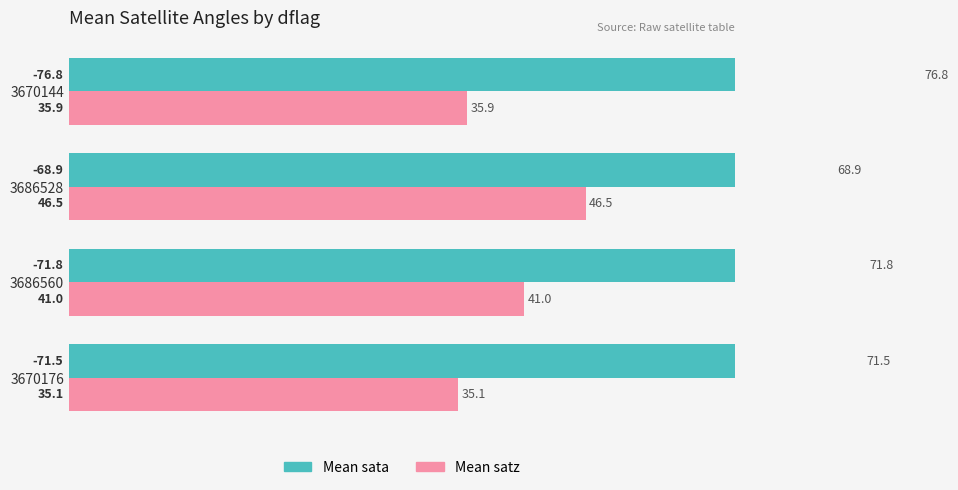

How many data points does each series have?

4